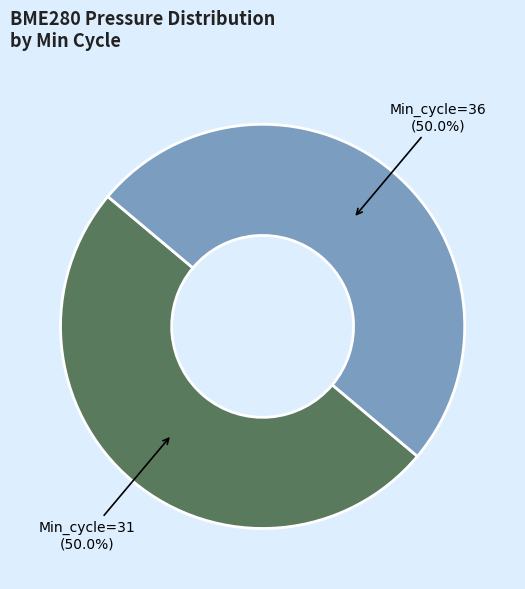

What is the total percentage of Min_cycle=31 and Min_cycle=36?

100.0%